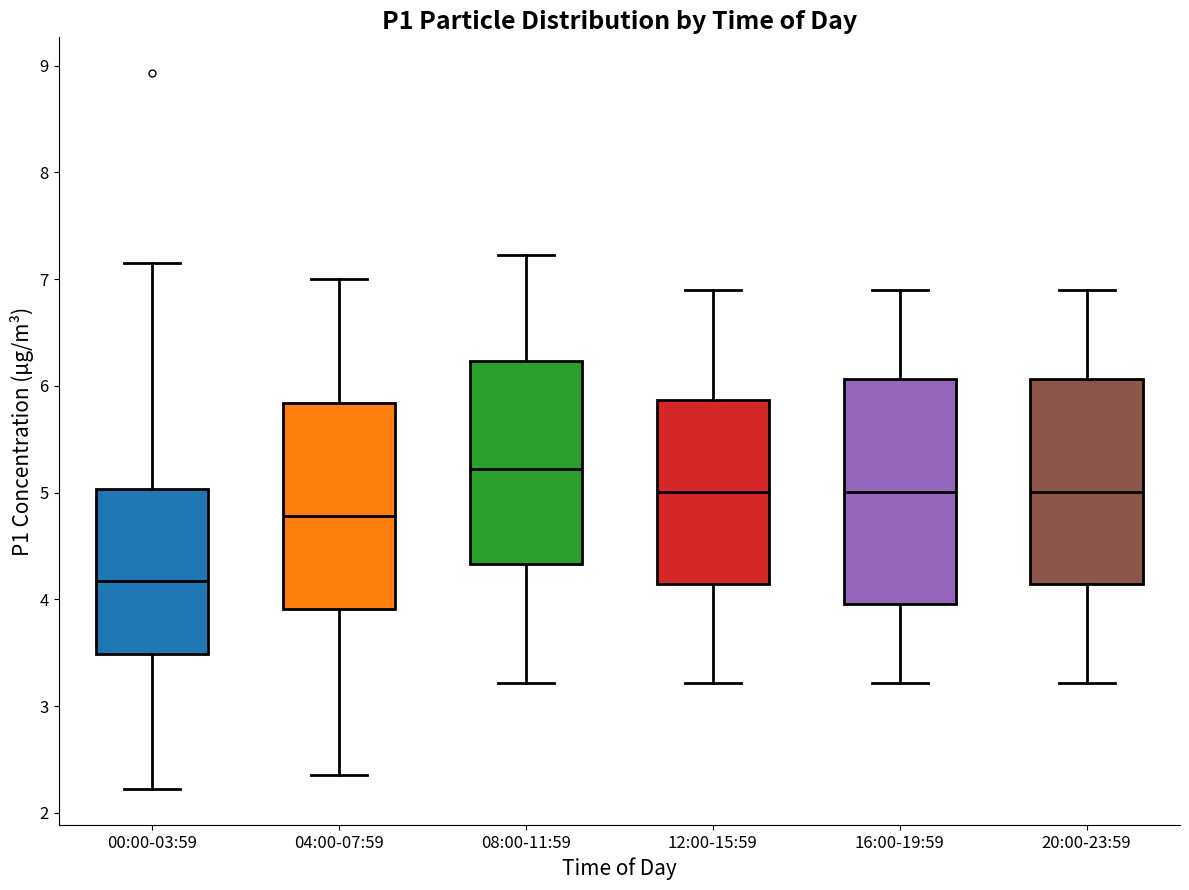

Where is the lower edge of the box for 20:00-23:59 on the y-axis? The values are not printed on the chart, so give them approximately, as read against the axis.

4.1